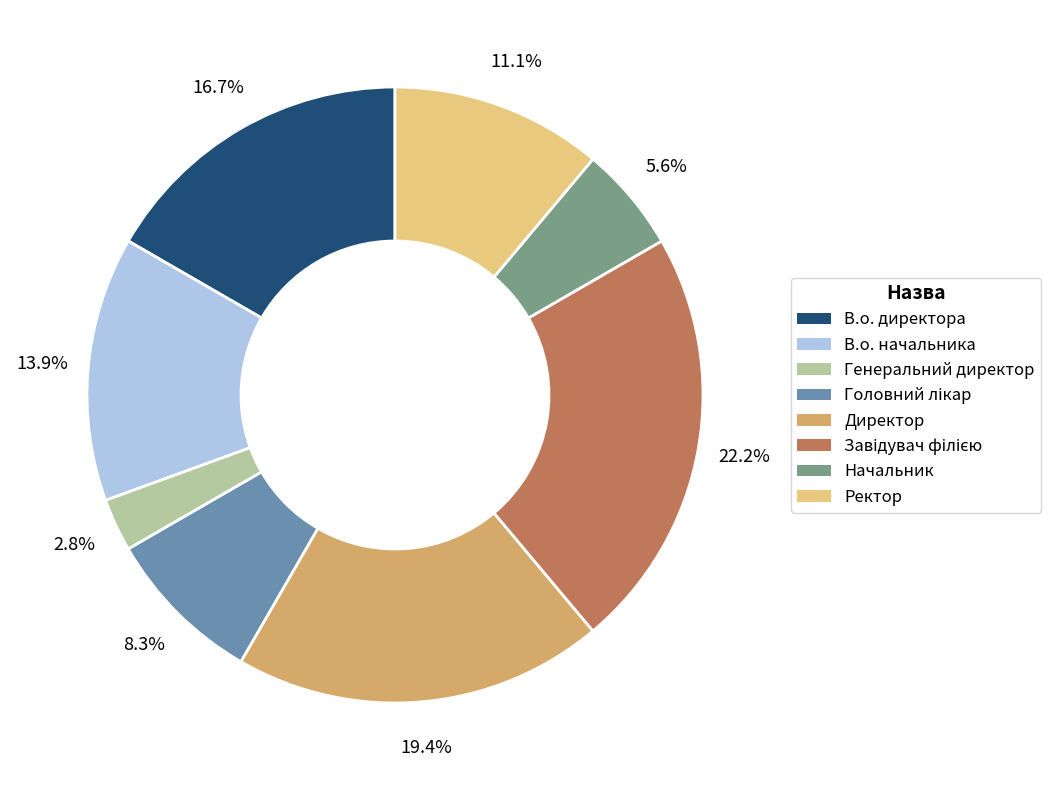

Which has a higher value, Генеральний директор or В.о. начальника?

В.о. начальника